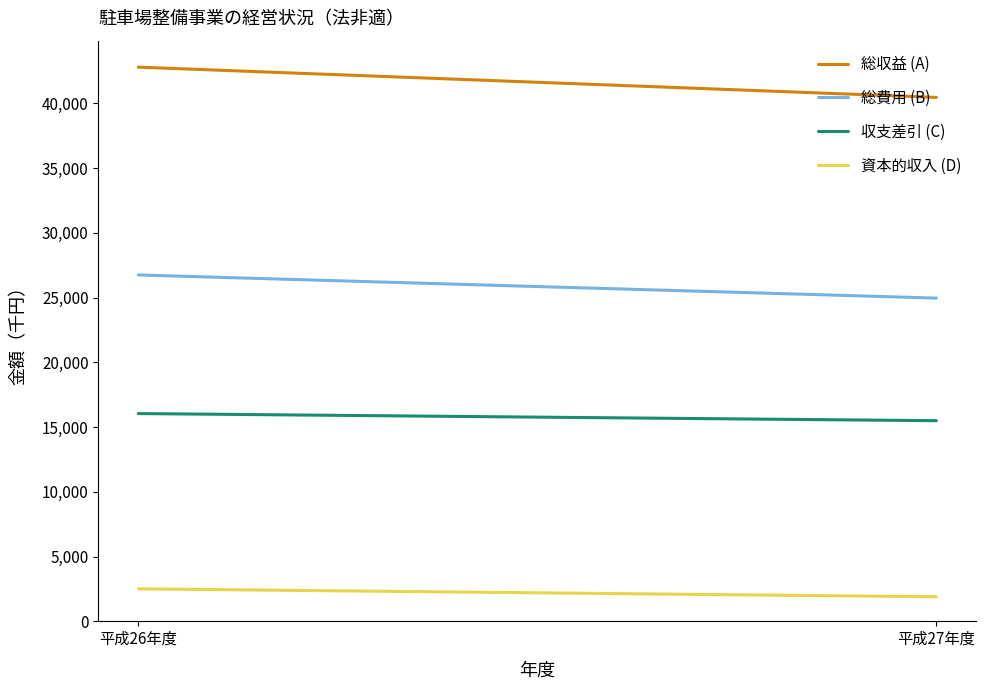

Is it true that 総費用 (B) equals 26747 at 平成26年度?

True